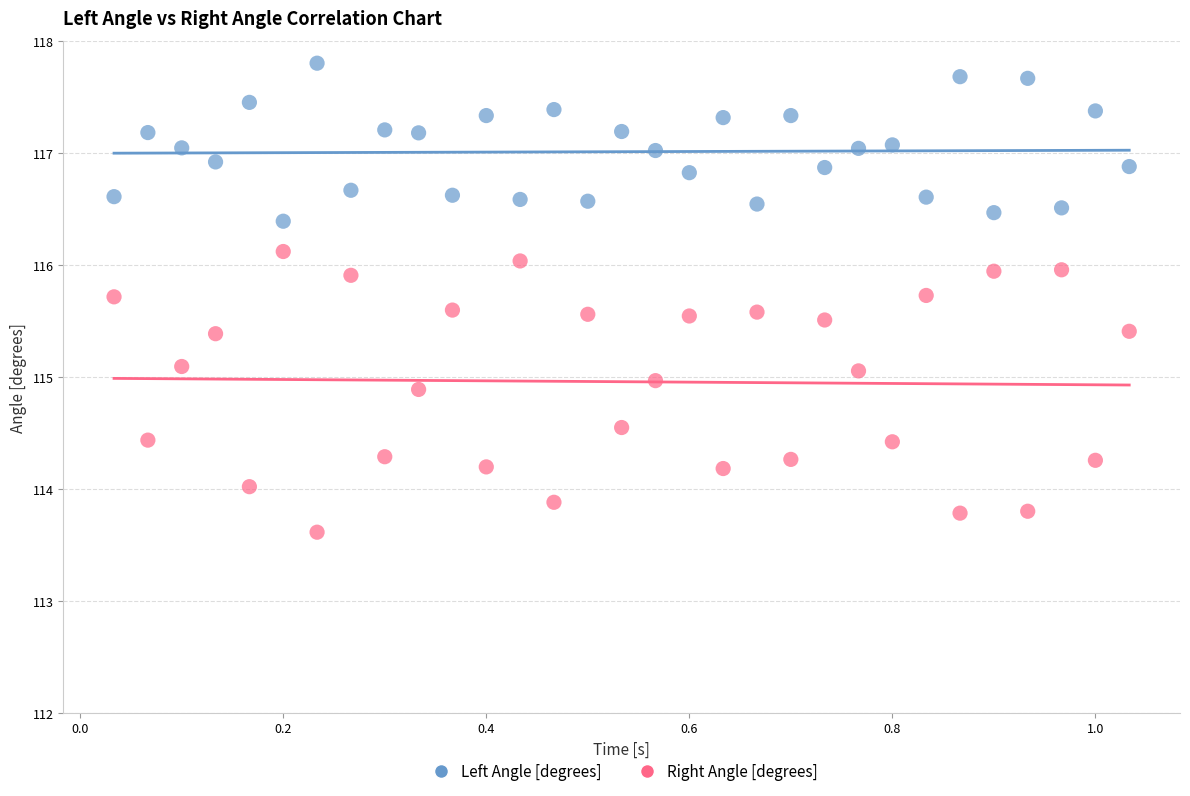

Which series contains the highest Y value?

Left Angle [degrees]